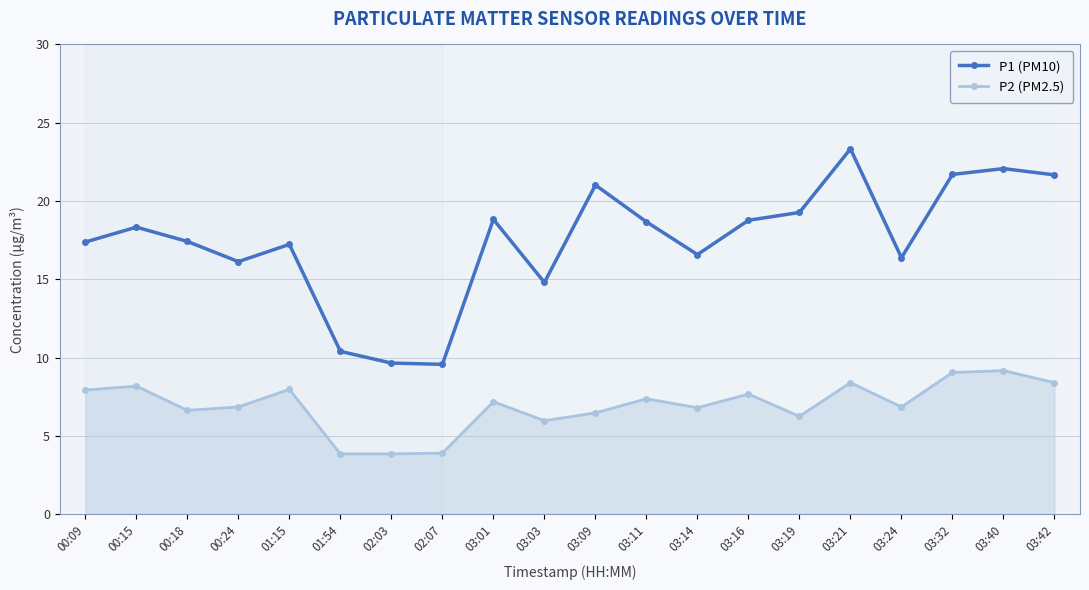

List the series in order of their peak value, highest first.

P1 (PM10), P2 (PM2.5)